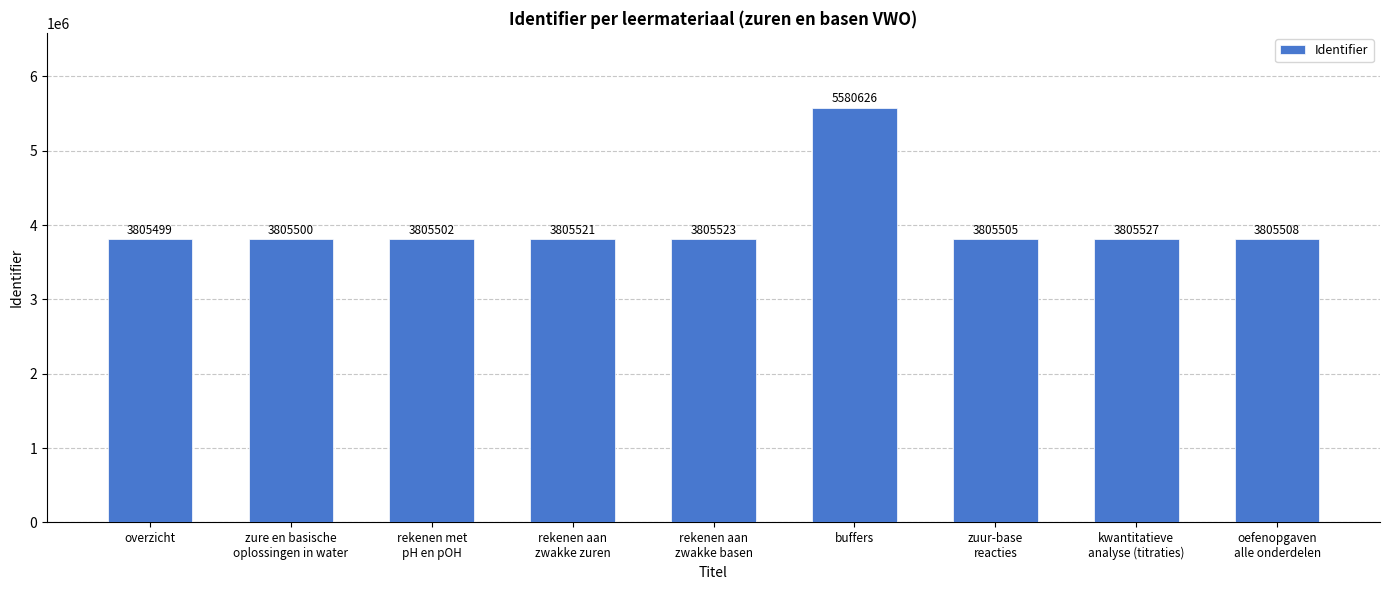

How many bars are there in total?

9